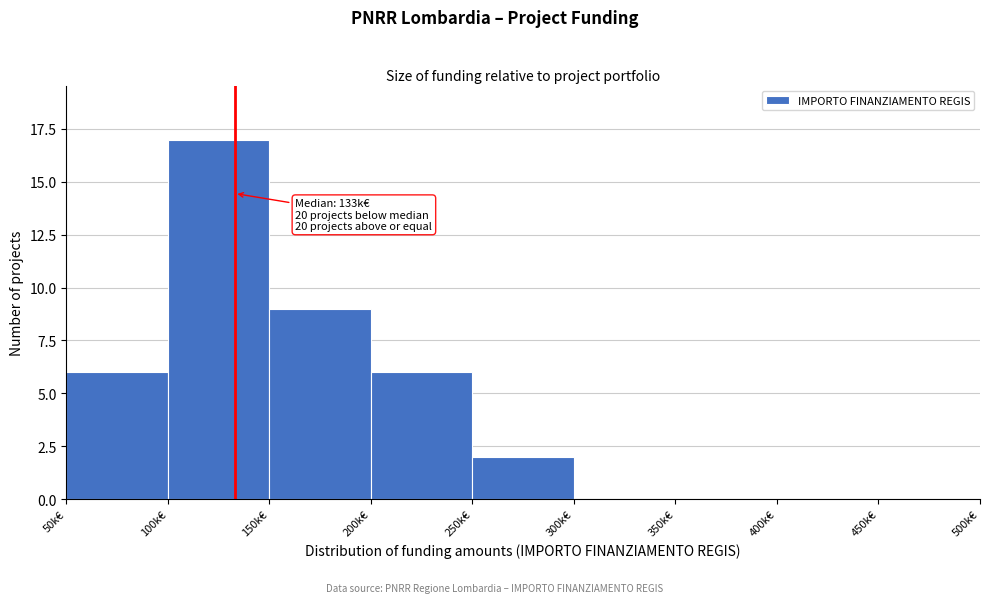

Reading right to left, list all the values displayed in this chart.

450k€=0	400k€=0	350k€=0	300k€=0	250k€=2	200k€=6	150k€=9	100k€=17	50k€=6